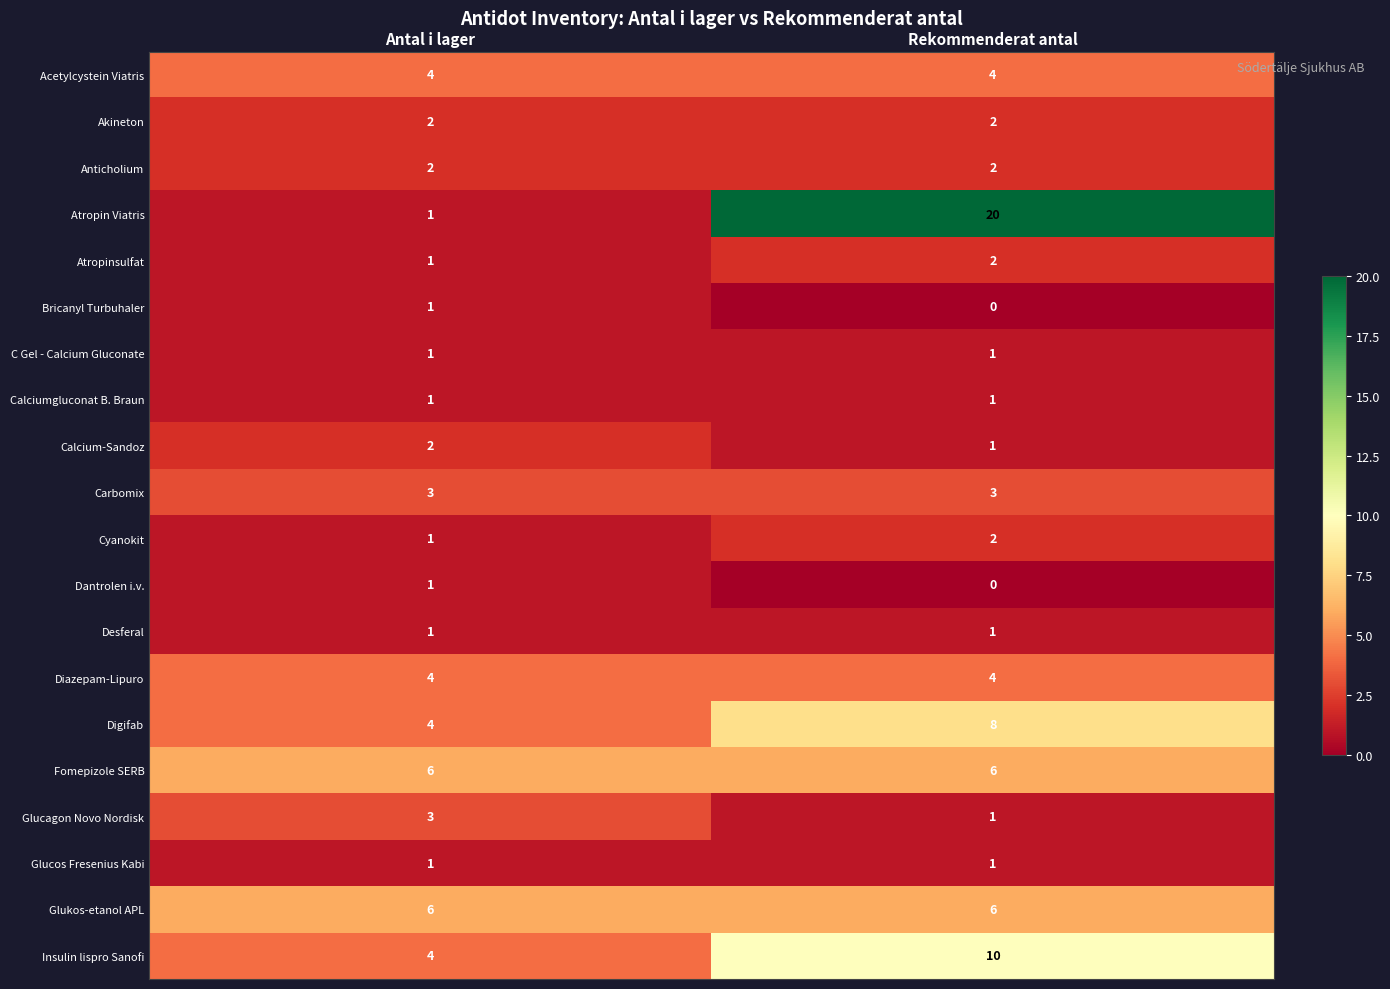

The Akineton series shows 3 at Rekommenderat antal. True or false?

False